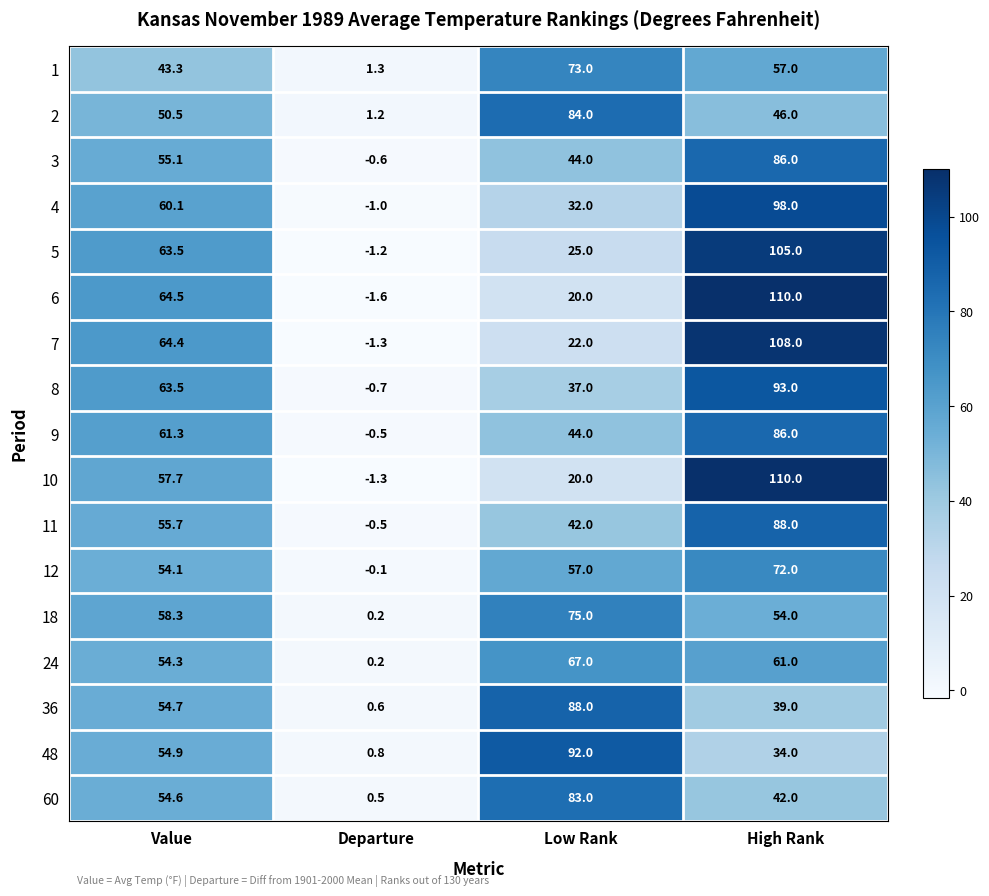

Which series has the largest range (max minus min)?

6